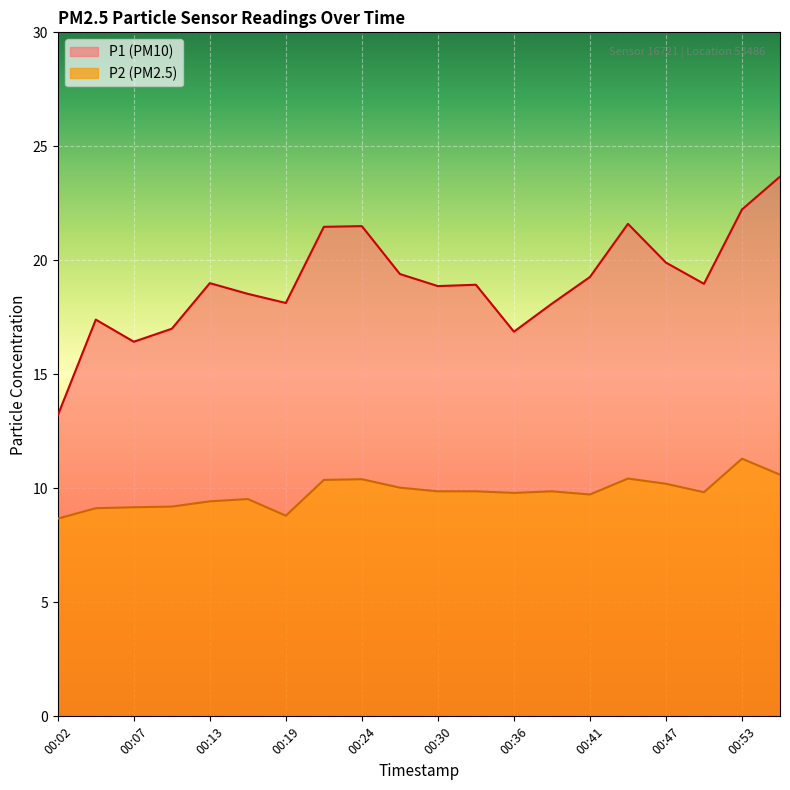

True or false: P1 and P2 cross at least once.

False